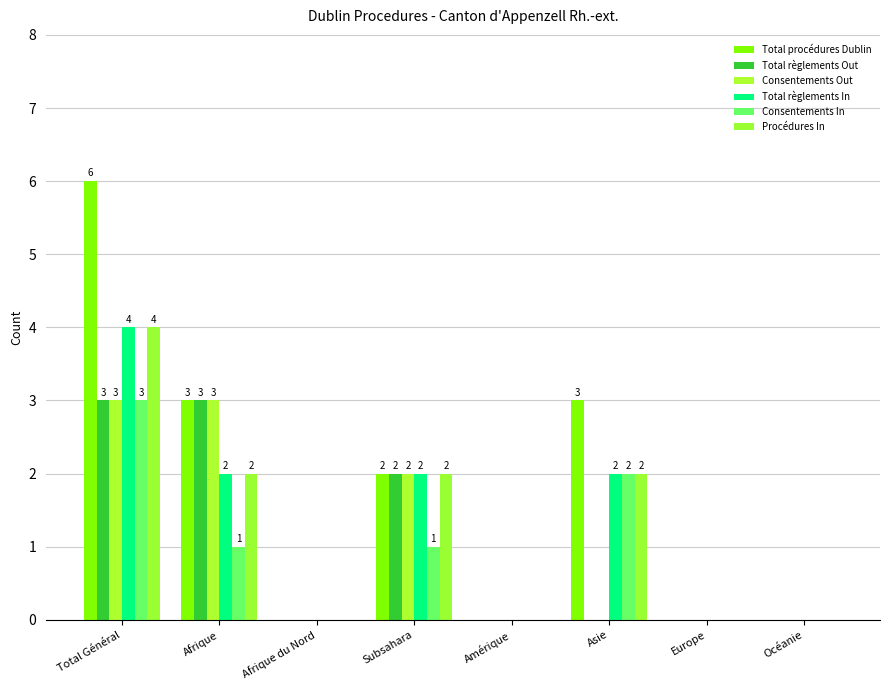

Which series has the largest range (max minus min)?

Total procédures Dublin